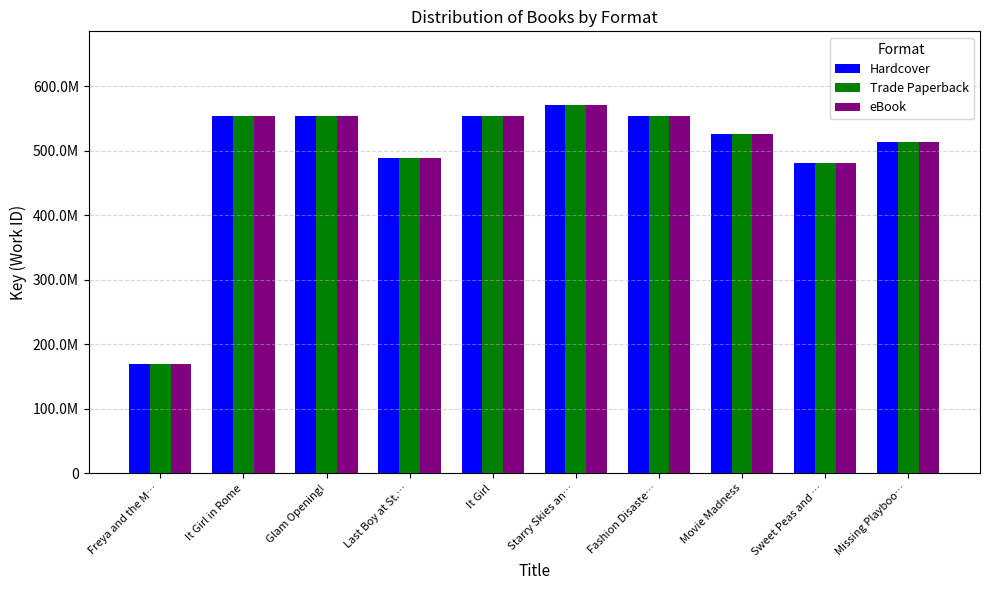

Between Fashion Disaste… and Missing Playboo…, which series saw the biggest shift?

Hardcover